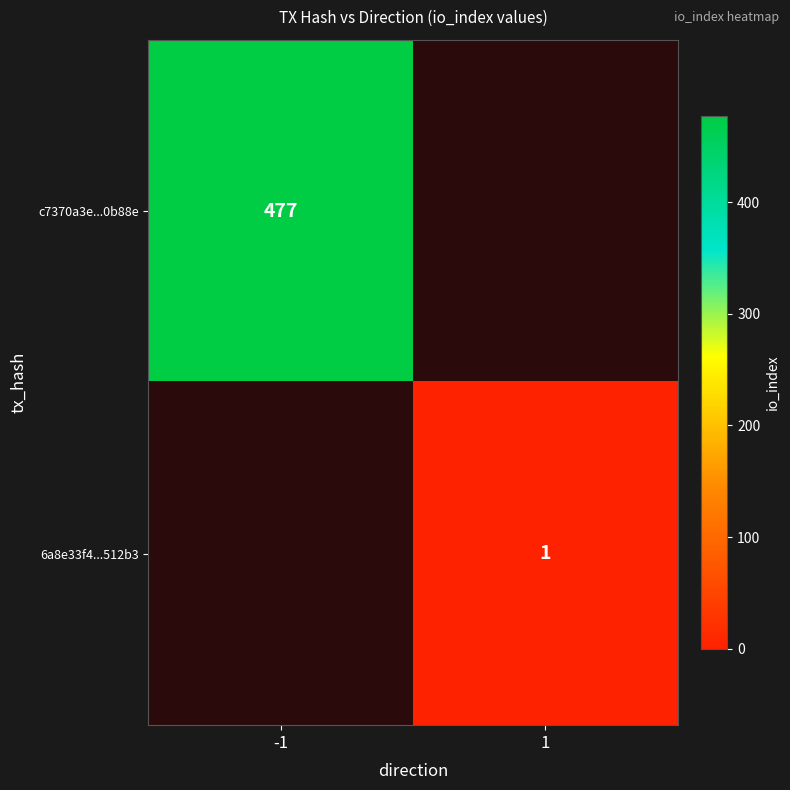

Between 1 and -1, which is larger?

-1